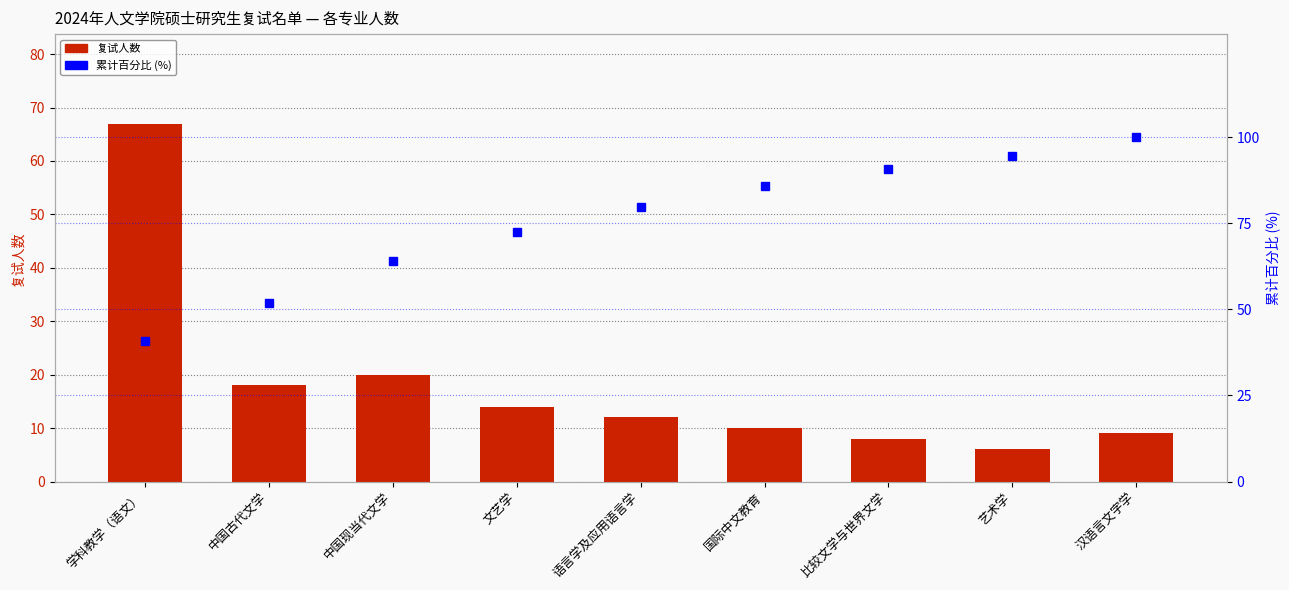

What is the sum of all 累计百分比 (%) values?

680.5